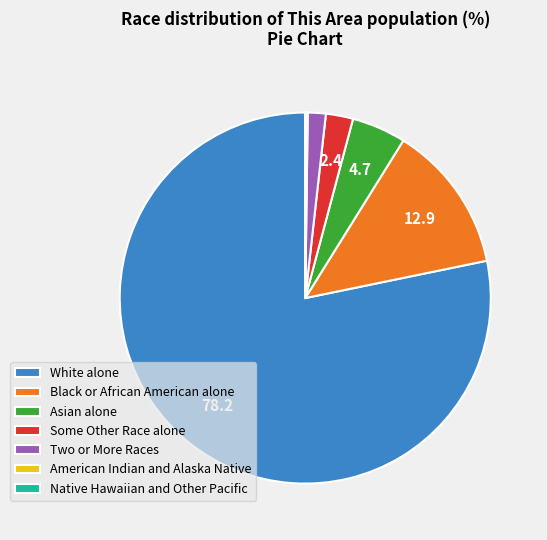

Does any single category account for the majority?

Yes